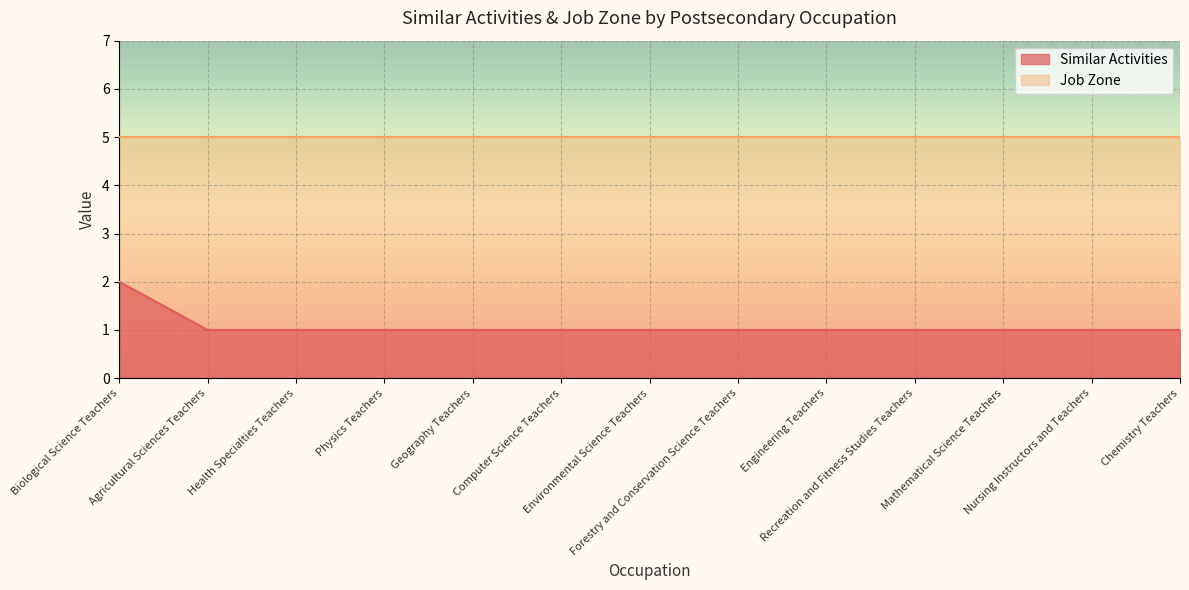

Reading left to right, list all the values displayed in this chart.

Biological Science Teachers=2	Agricultural Sciences Teachers=1	Health Specialties Teachers=1	Physics Teachers=1	Geography Teachers=1	Computer Science Teachers=1	Environmental Science Teachers=1	Forestry and Conservation Science Teachers=1	Engineering Teachers=1	Recreation and Fitness Studies Teachers=1	Mathematical Science Teachers=1	Nursing Instructors and Teachers=1	Chemistry Teachers=1